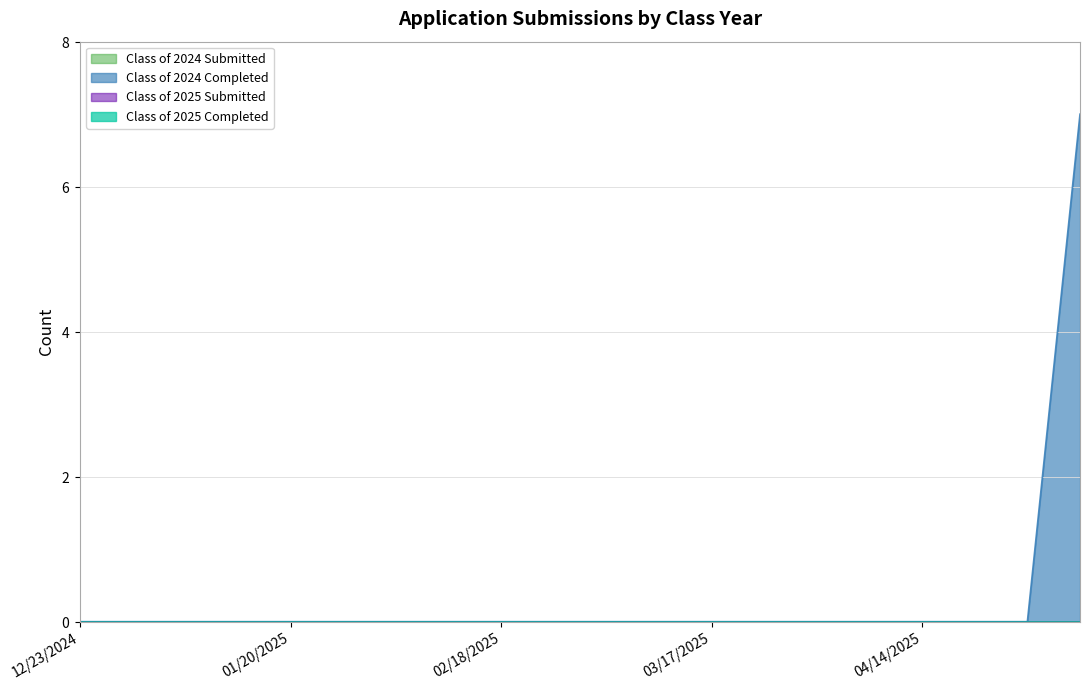

True or false: Class of 2024 Completed and Class of 2025 Submitted cross at least once.

False